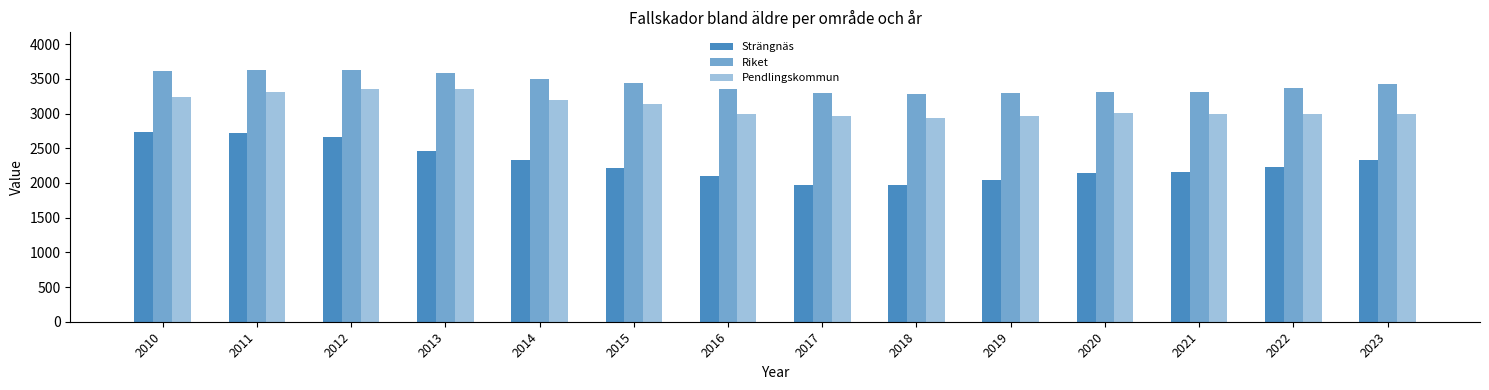

What is the sum of all Pendlingskommun values?

43398.0